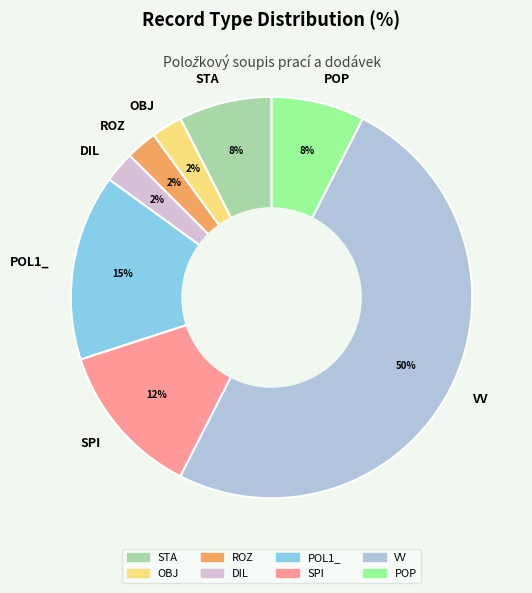

What is the largest slice in the pie chart?

VV